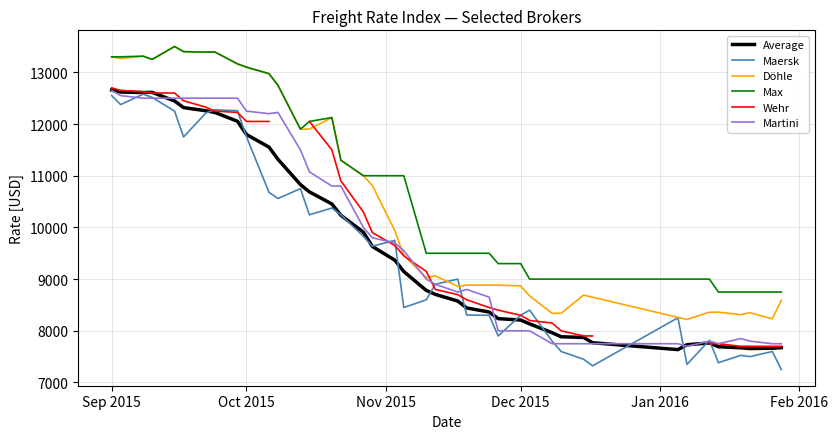

True or false: Martini and Max cross at least once.

False